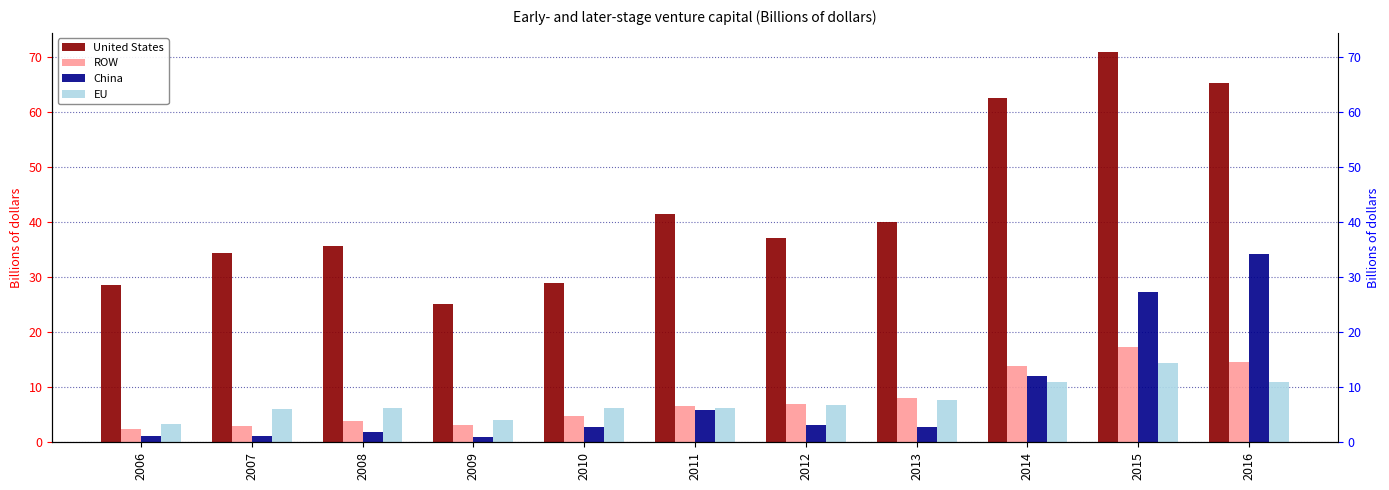

What is the difference between the EU values at 2006 and 2015?

11.1